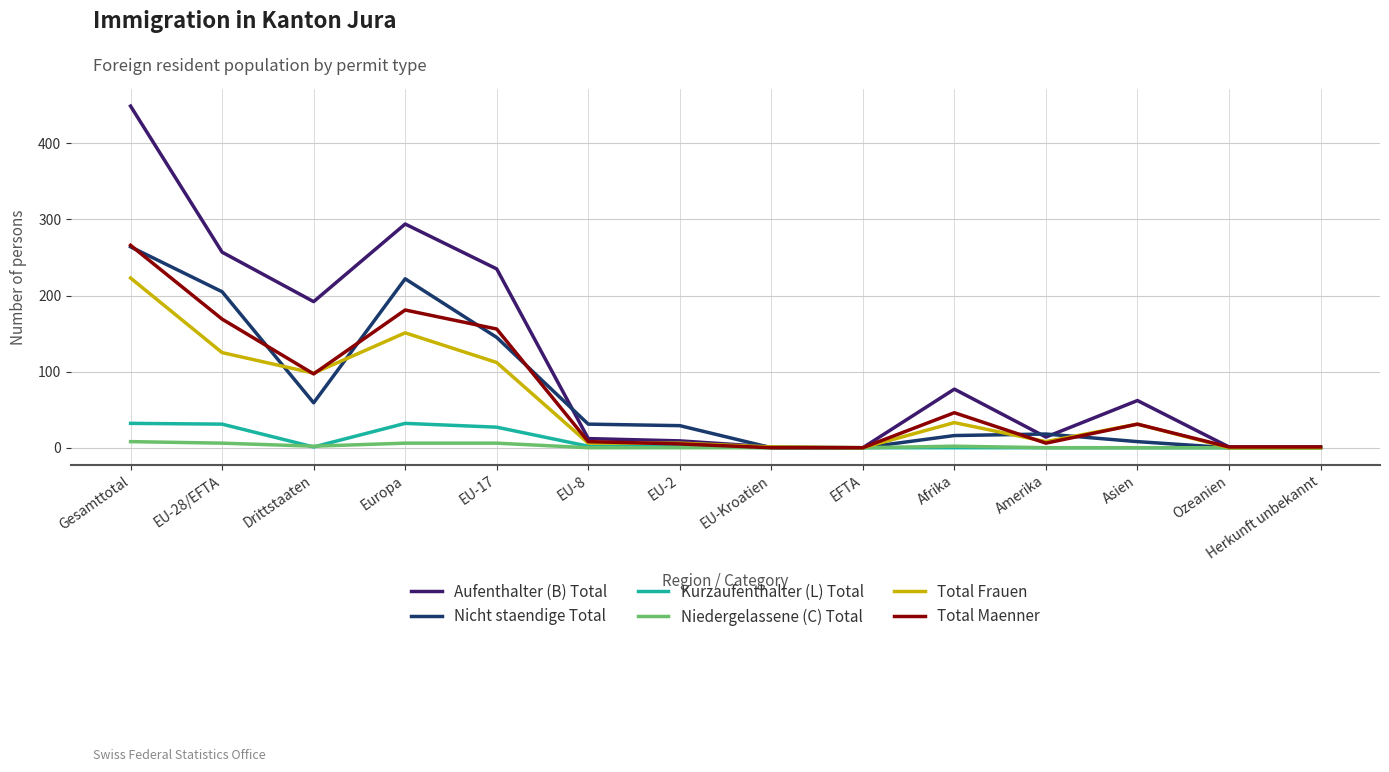

The Niedergelassene (C) Total series shows 6 at EU-28/EFTA. True or false?

True